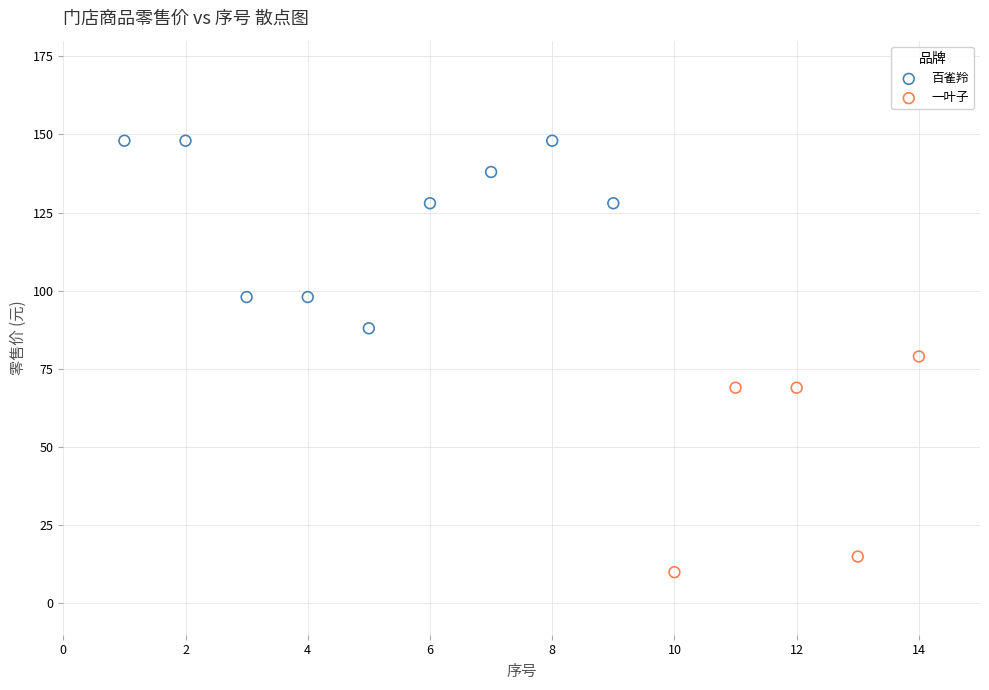

What are all the series names shown in the legend?

百雀羚, 一叶子